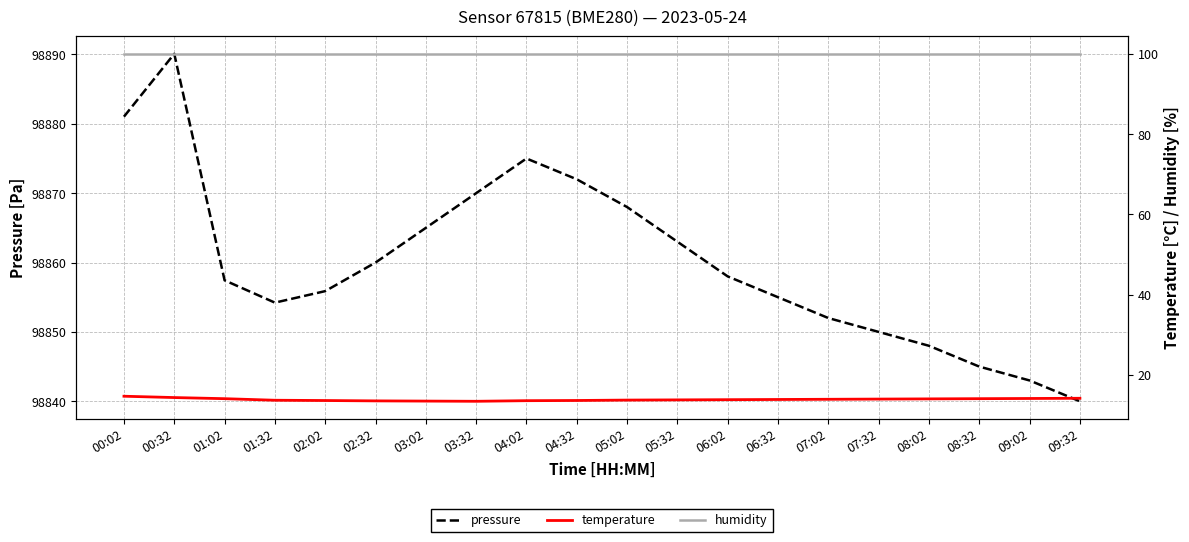

What is the label of the 20th point from the right?

00:02